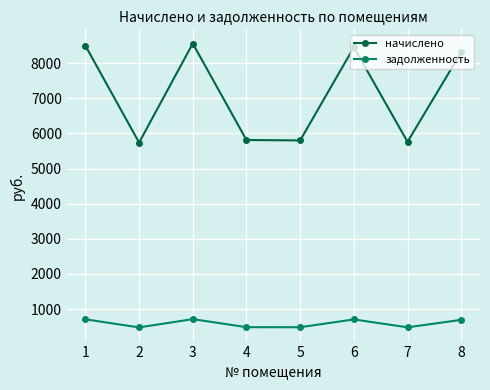

What is the total value across all series at 7?

6239.5